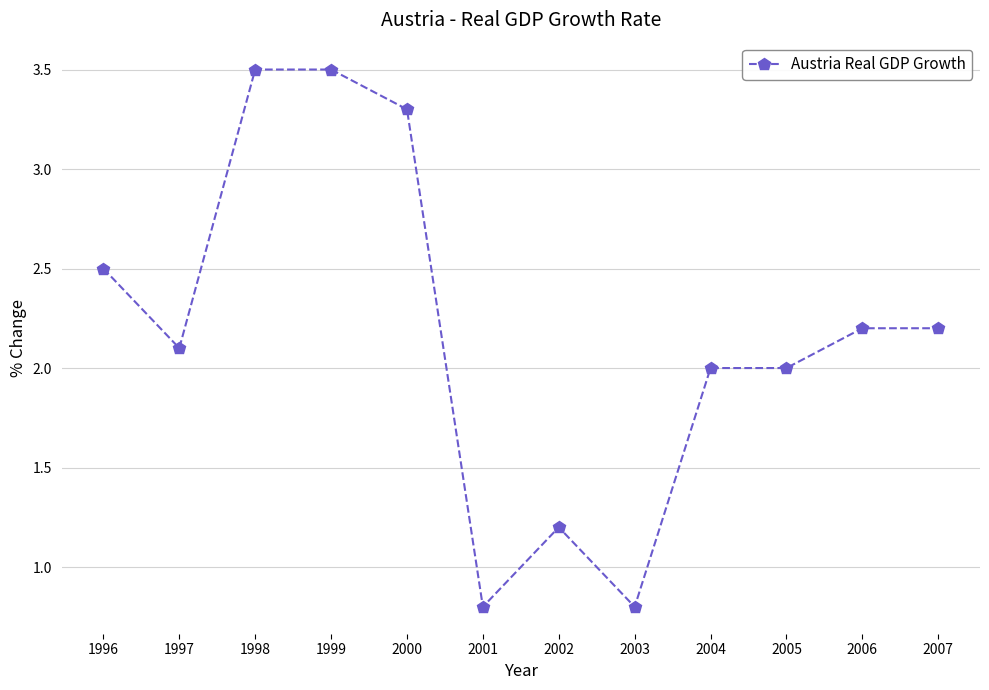

Where is the first local minimum?

1997